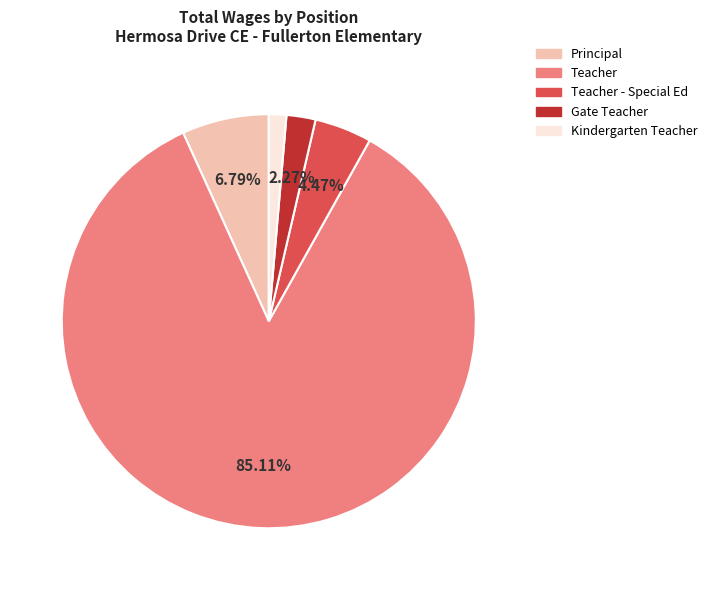

The Teacher - Special Ed slice represents 4% of the pie. True or false?

True